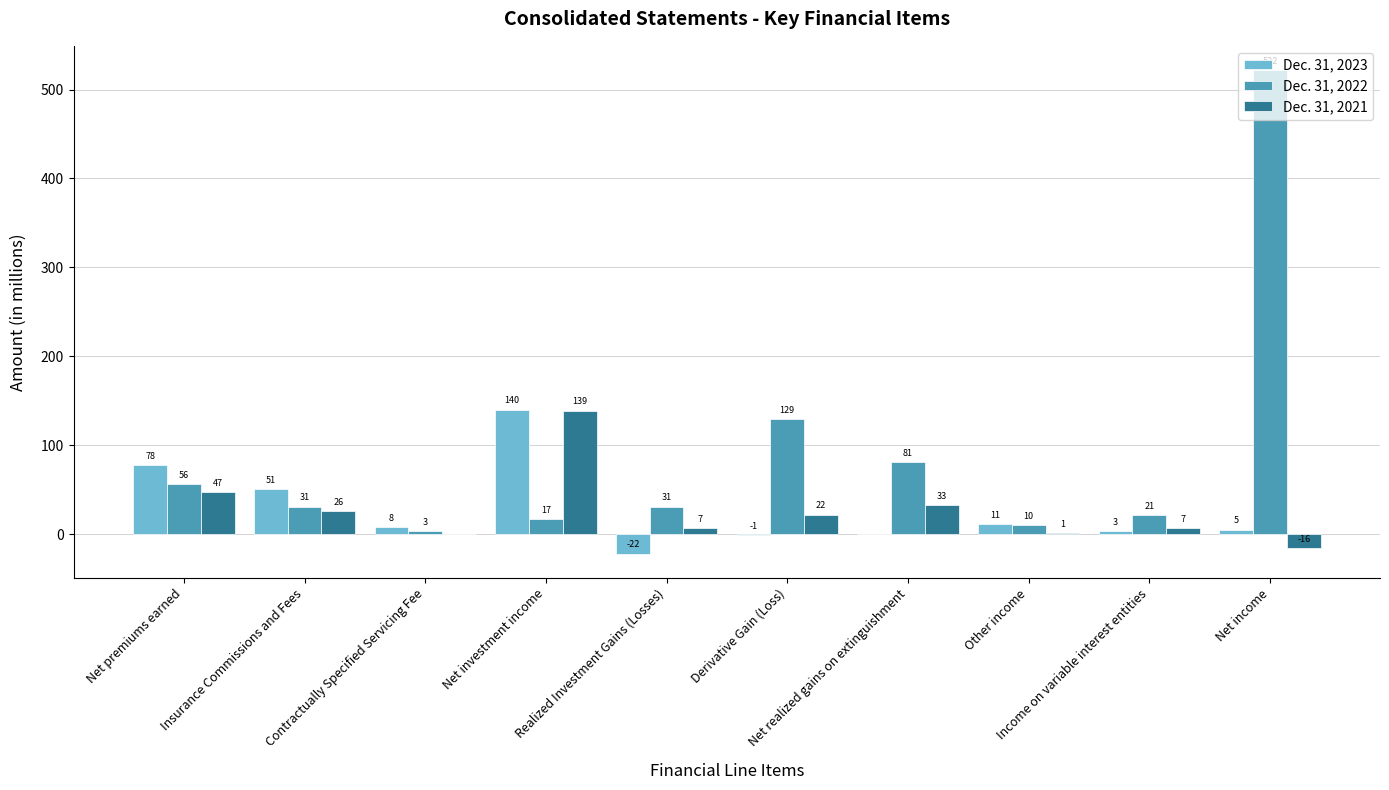

How many groups of bars are there?

10